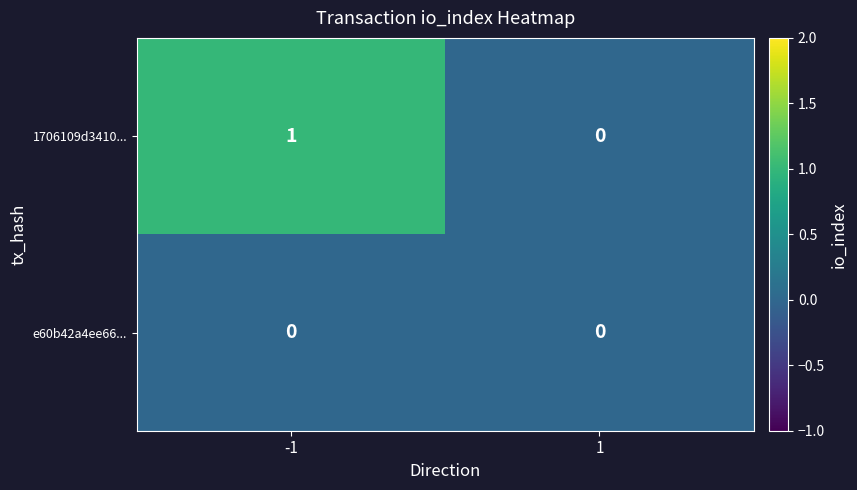

Reading right to left, transcribe all the data shown in this chart.

1706109d3410...: 1=0	-1=1
e60b42a4ee66...: 1=0	-1=0